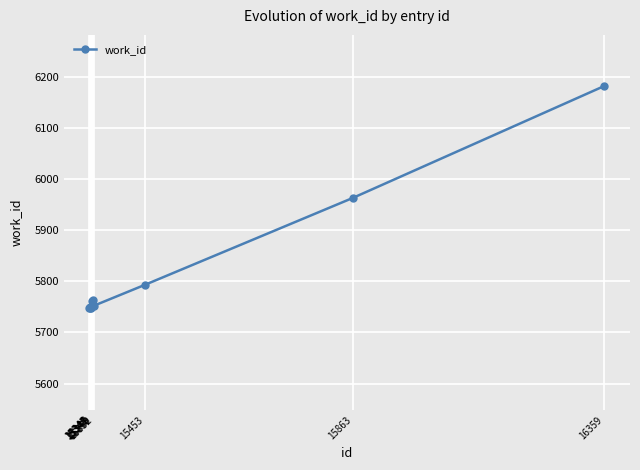

What is the minimum value shown in the chart?

5748